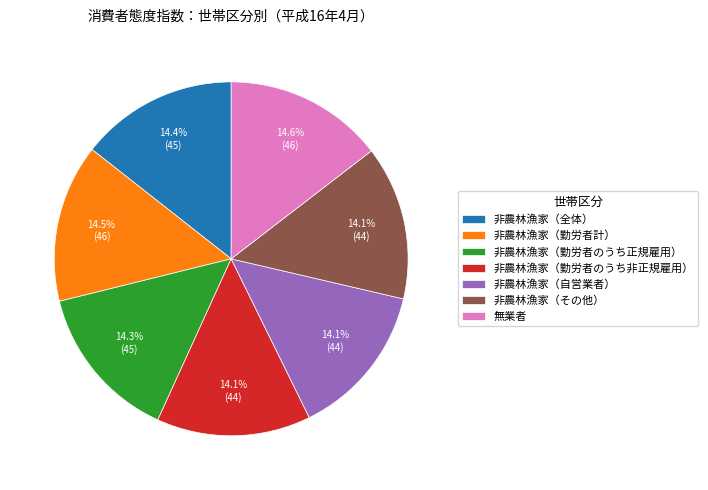

Do 非農林漁家（全体） and 非農林漁家（勤労者計） together represent more than half of the pie?

No